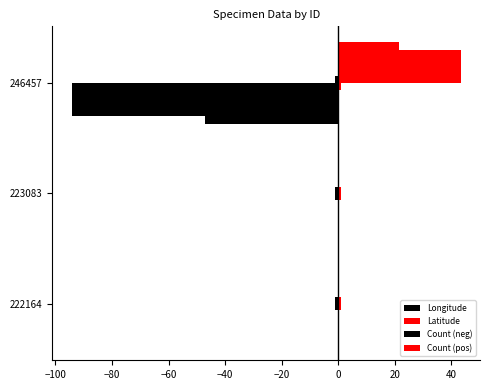

What is the value of the Latitude bar at the 3rd from the left?

43.2